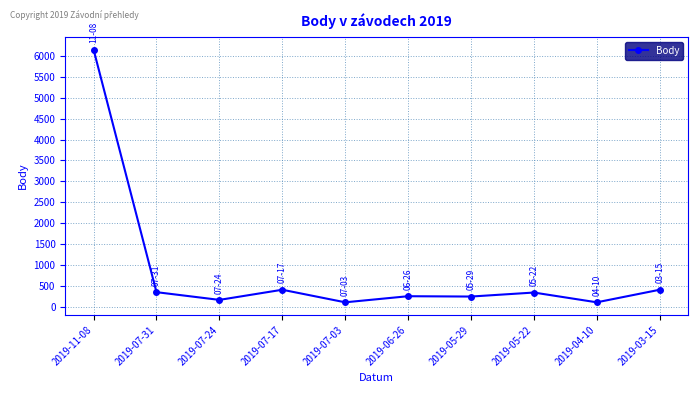

What is the ratio of the value at 2019-05-29 to the value at 2019-06-26?

1.0